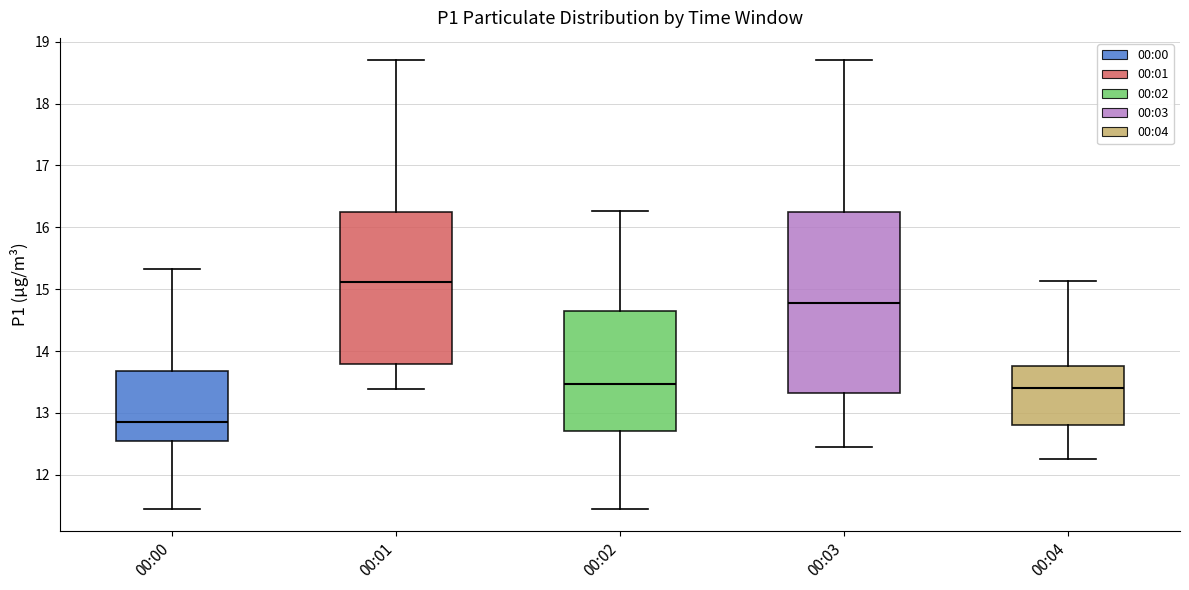

Reading left to right, transcribe this box plot: for each box, give where its median line is, the range the box spans, and where its two whiskers end, as read against the y-axis. The values are not printed on the chart, so give them approximately, as read against the axis.

00:00: median 12.9, box 12.5 to 13.7, whiskers 11.5 to 15.3
00:01: median 15.1, box 13.8 to 16.2, whiskers 13.4 to 18.7
00:02: median 13.5, box 12.7 to 14.6, whiskers 11.5 to 16.3
00:03: median 14.8, box 13.3 to 16.2, whiskers 12.5 to 18.7
00:04: median 13.4, box 12.8 to 13.8, whiskers 12.3 to 15.1